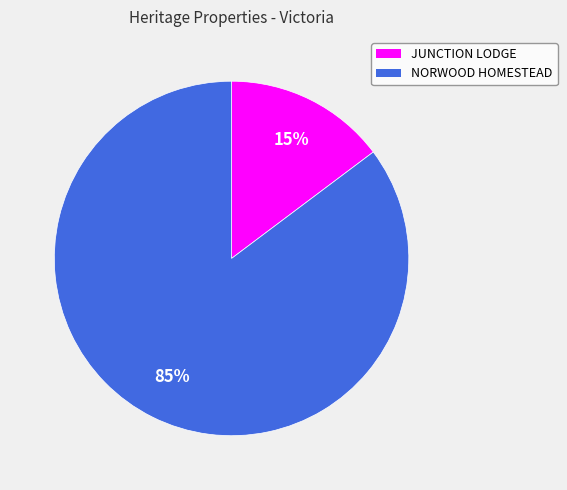

Is NORWOOD HOMESTEAD the majority of the pie?

Yes